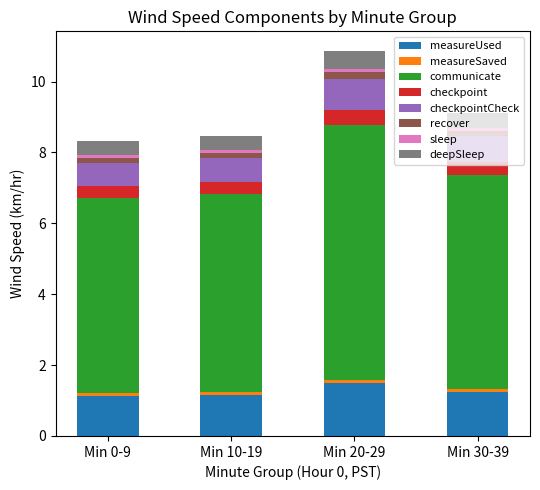

What is the highest value of the measureUsed series?

1.5